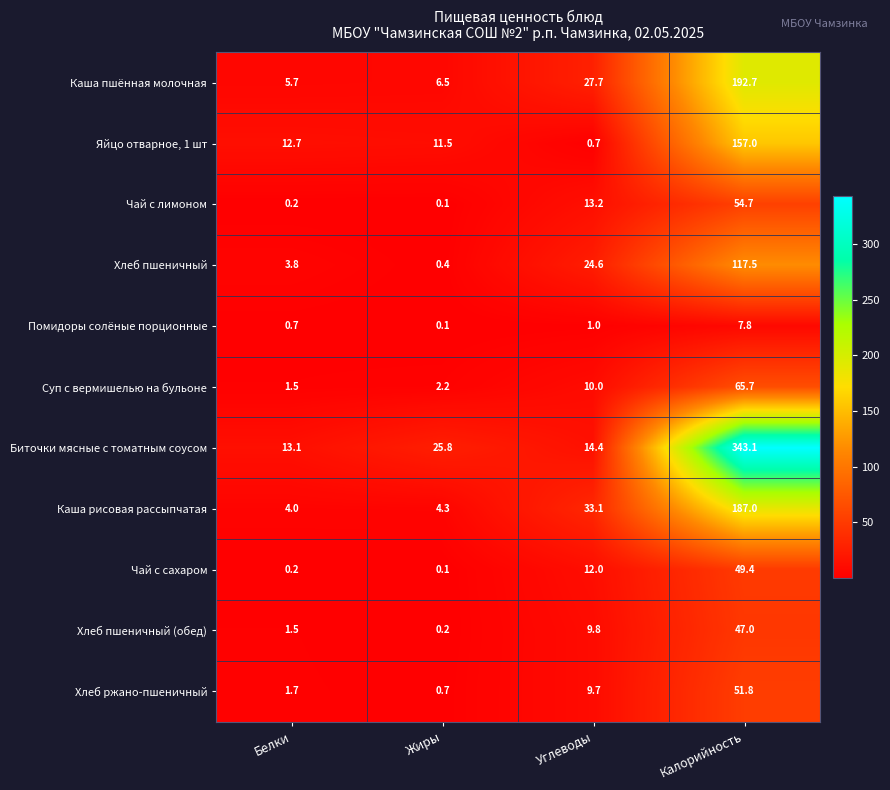

At which category does the chart reach its minimum across all series?

Жиры